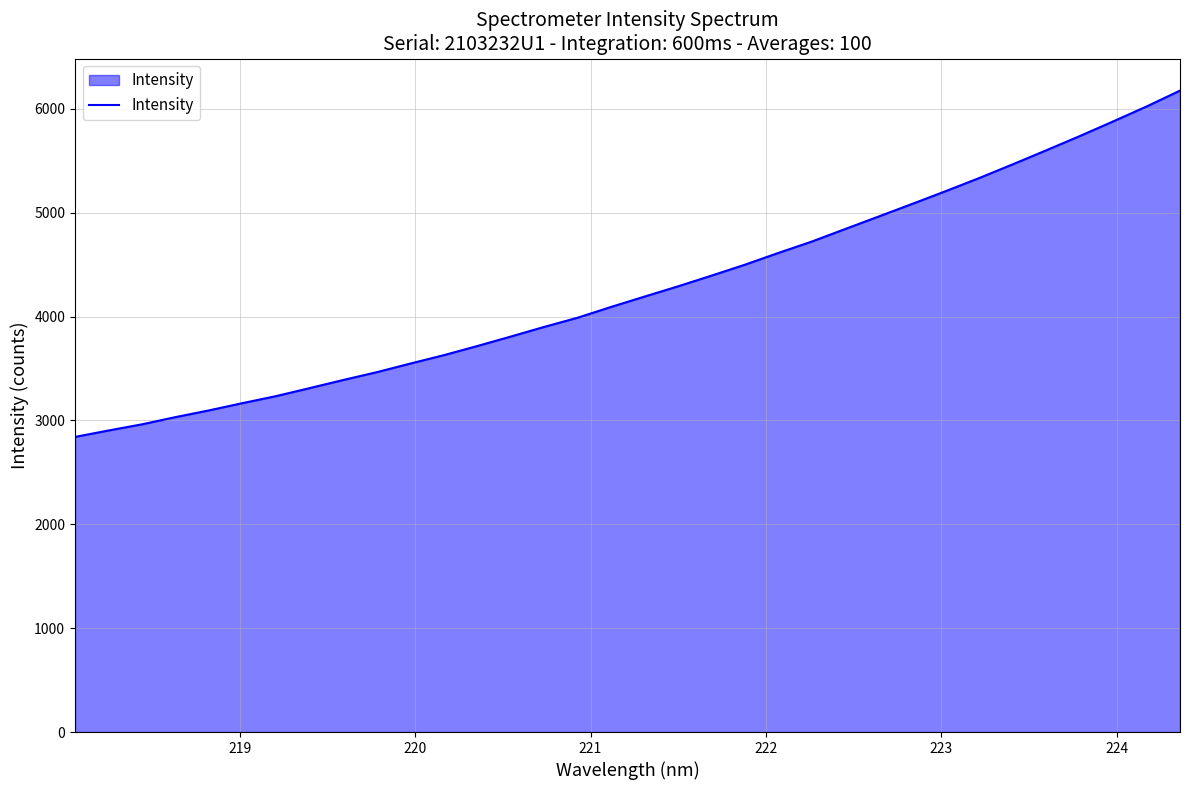

What is the sum of all values?

145098.9